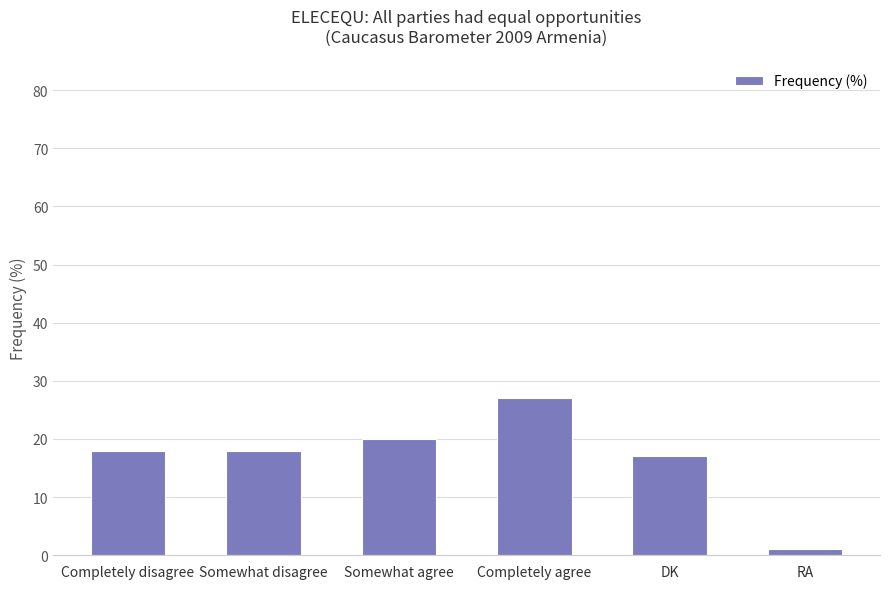

What is the label of the 5th bar from the left?

DK